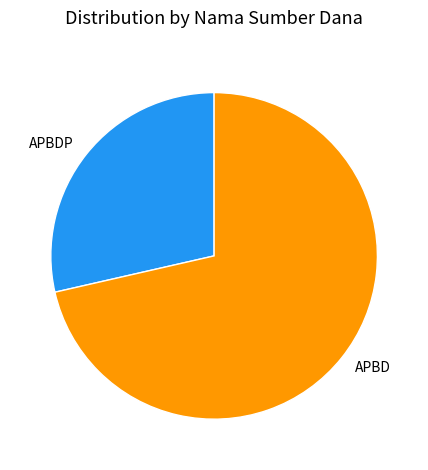

The APBD slice represents 78% of the pie. True or false?

False